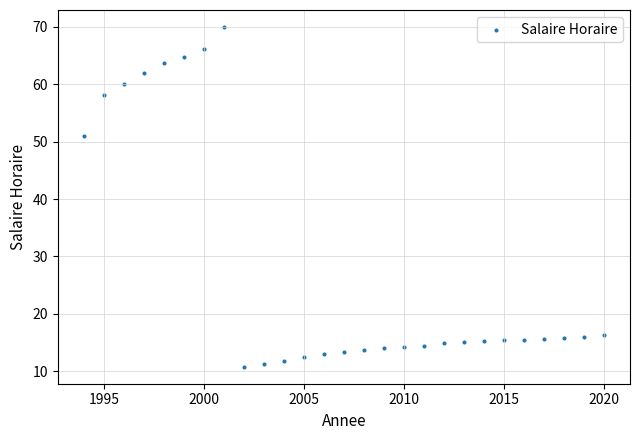

What Y value in the scatter plot is closest to 40?

51.0